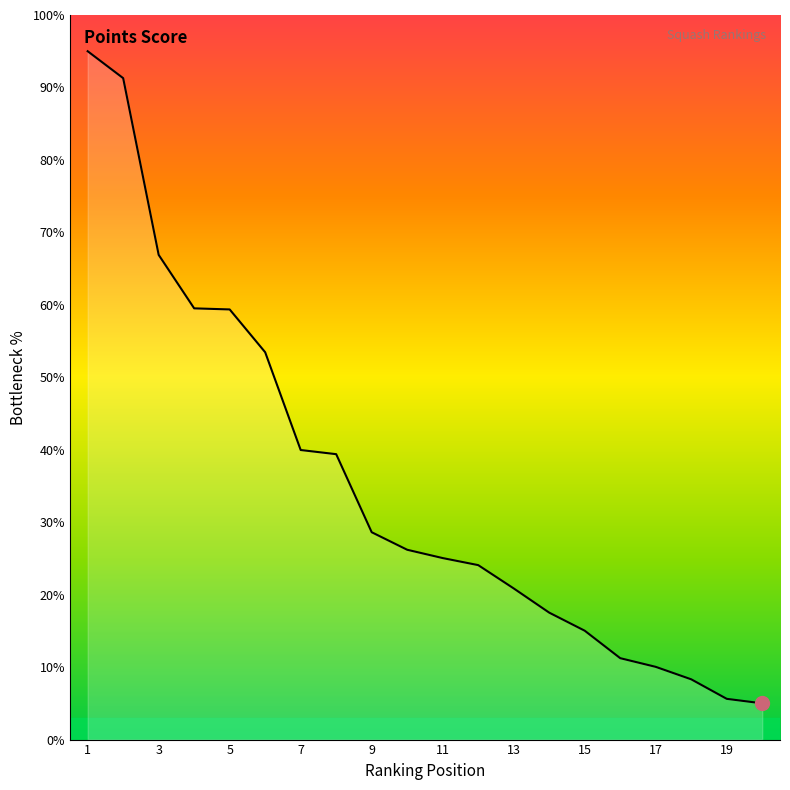

True or false: the data has more than 1 interior local peaks.

False